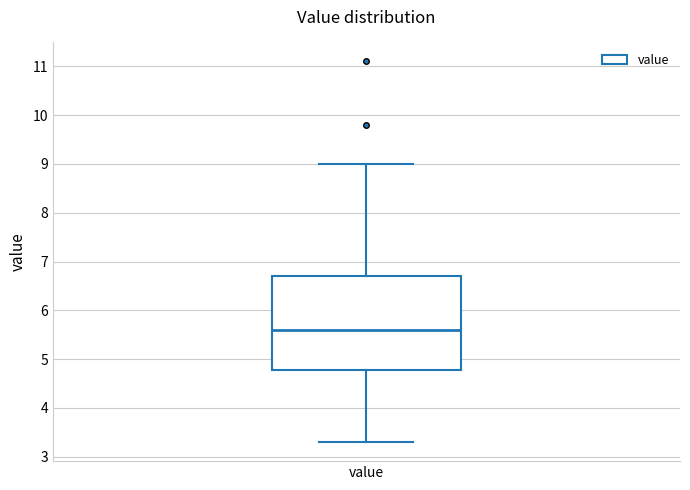

Read this box plot against the y-axis: the position of the median line, the range covered by the box, and the ends of both whiskers. The values are not printed on the chart, so give them approximately, as read against the axis.

median 5.6, box 4.8 to 6.7, whiskers 3.3 to 9.0